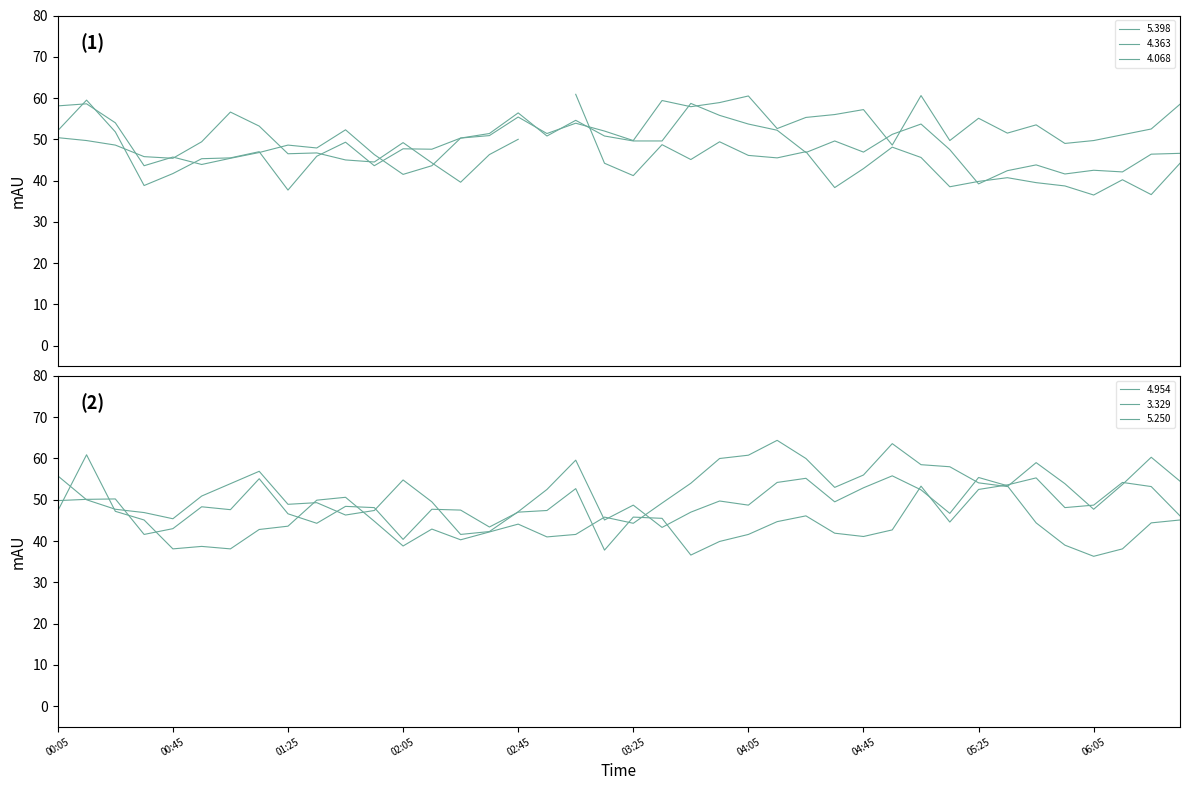

What is the spread (max minus min) of values at 2022/06/22 03:05?

18.0